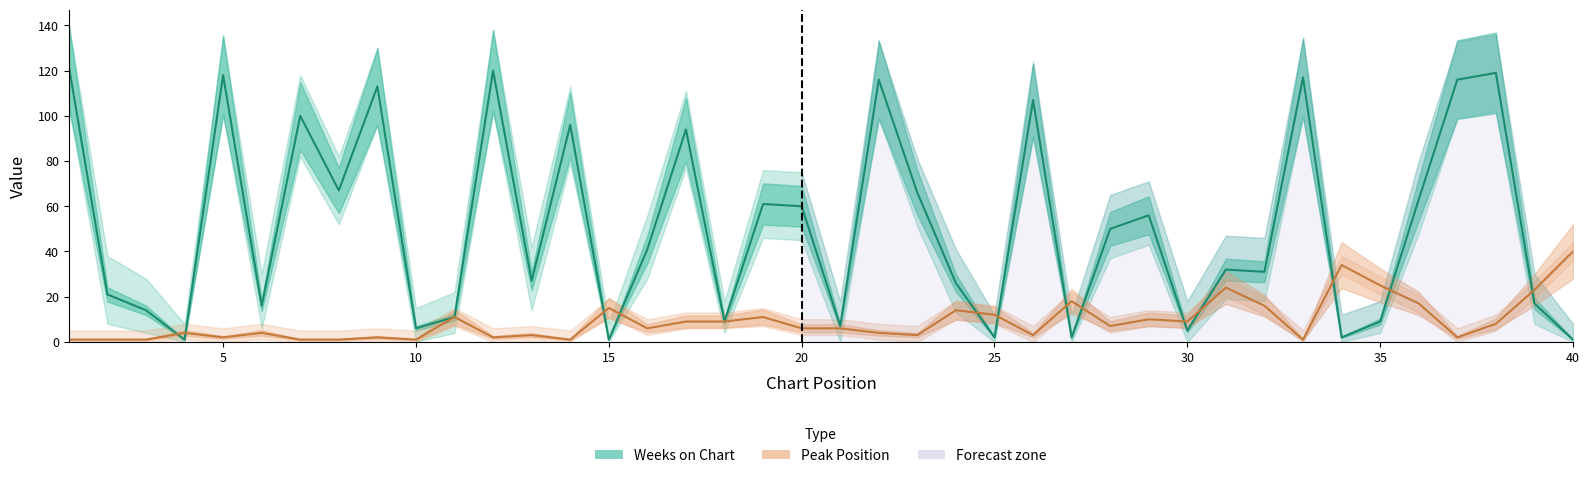

At which category does the chart reach its minimum across all series?

15